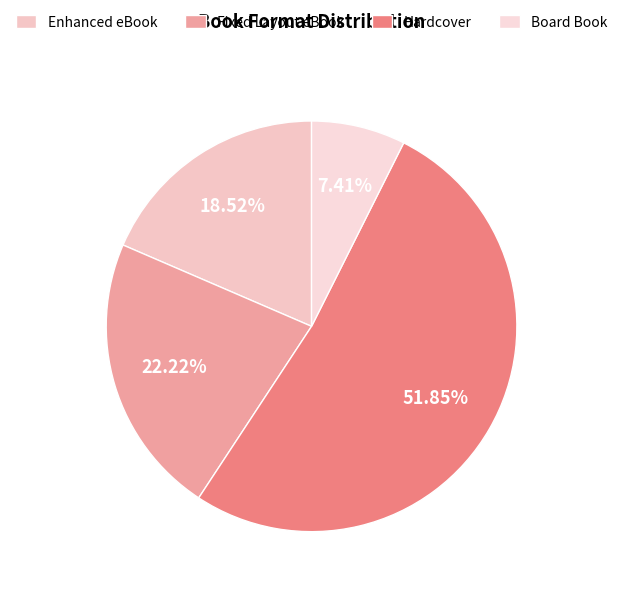

Which category has the biggest portion of the pie?

Hardcover